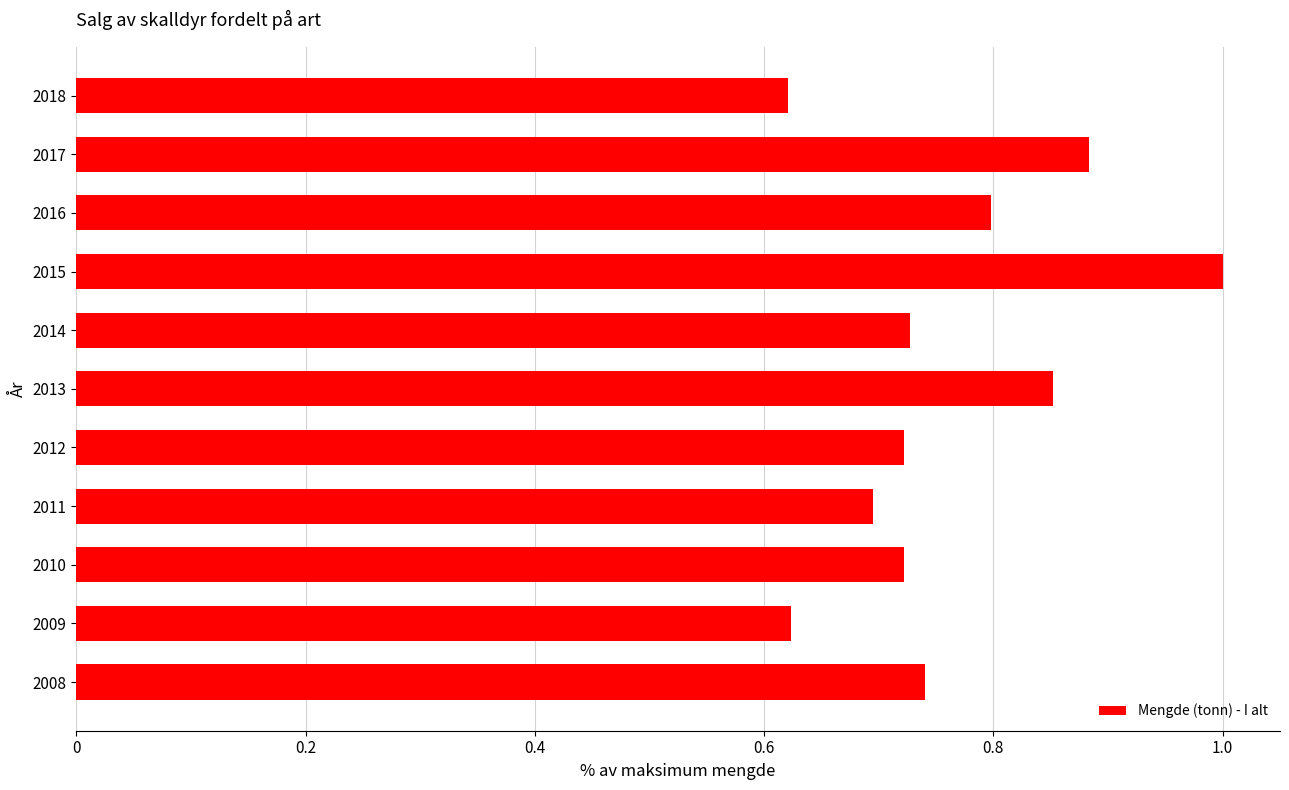

What is the sum of all values?

8.4